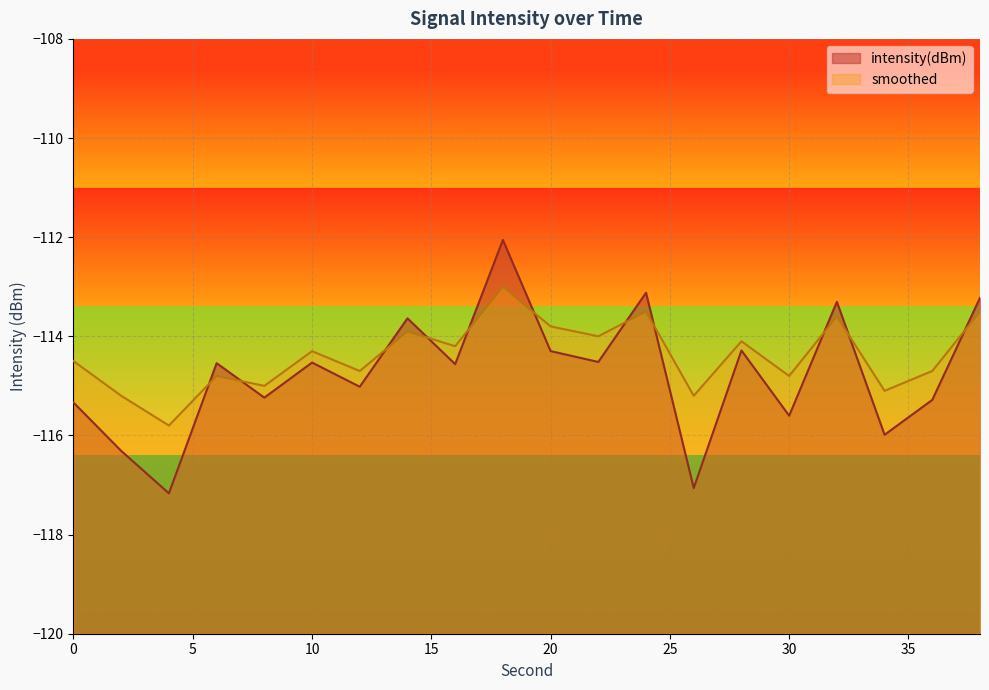

Reading right to left, extract all data points from this chart.

intensity(dBm): 38=-113.2	36=-115.3	34=-116.0	32=-113.3	30=-115.6	28=-114.3	26=-117.1	24=-113.1	22=-114.5	20=-114.3	18=-112.1	16=-114.6	14=-113.6	12=-115.0	10=-114.5	8=-115.2	6=-114.5	4=-117.2	2=-116.3	0=-115.3
smoothed: 38=-113.5	36=-114.7	34=-115.1	32=-113.6	30=-114.8	28=-114.1	26=-115.2	24=-113.5	22=-114.0	20=-113.8	18=-113.0	16=-114.2	14=-113.9	12=-114.7	10=-114.3	8=-115.0	6=-114.8	4=-115.8	2=-115.2	0=-114.5